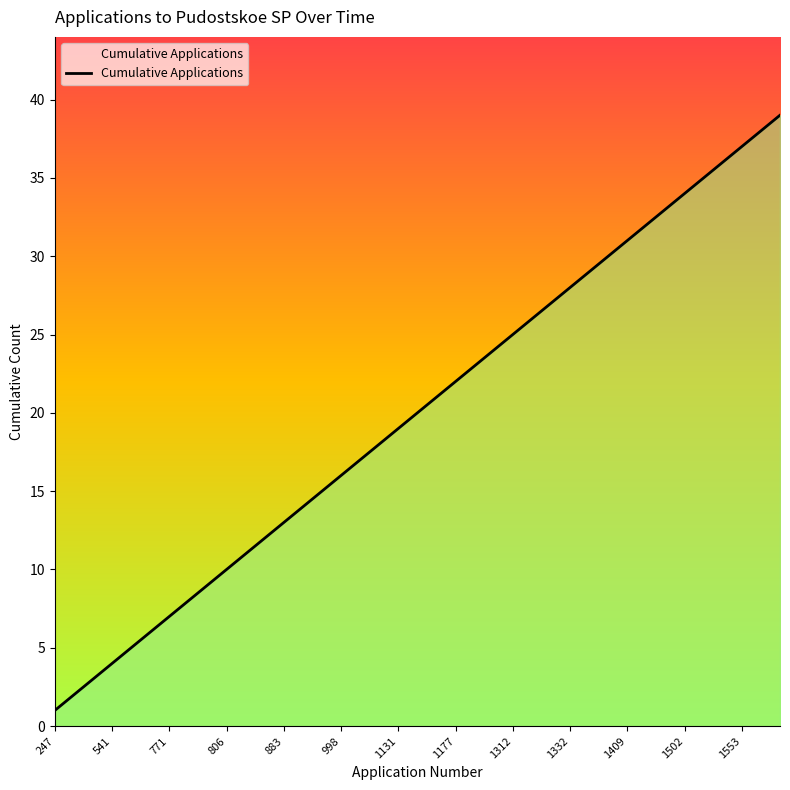

What is the maximum value shown in the chart?

39